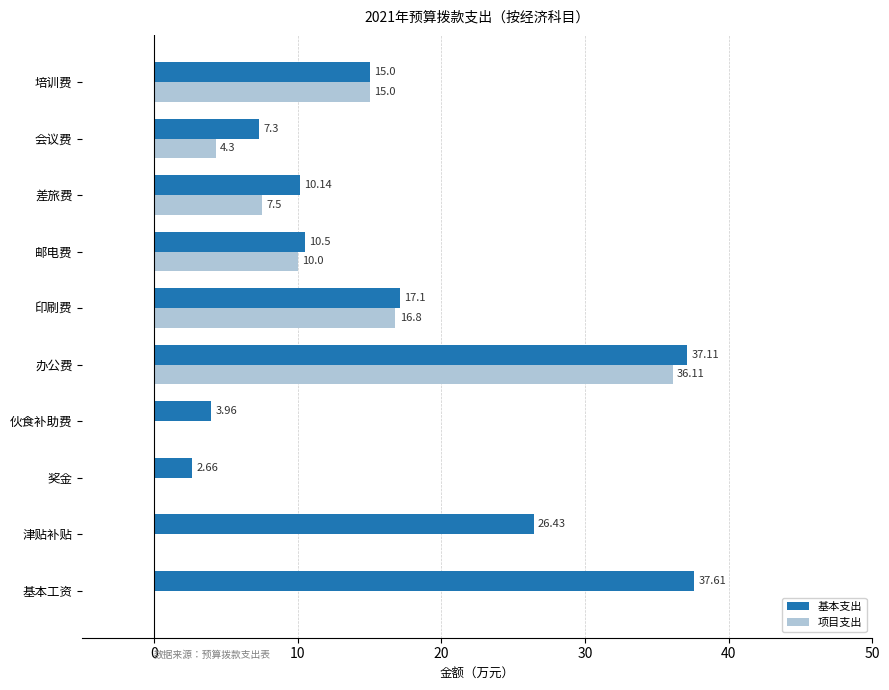

Where is 项目支出 nearest to the value 18?

印刷费